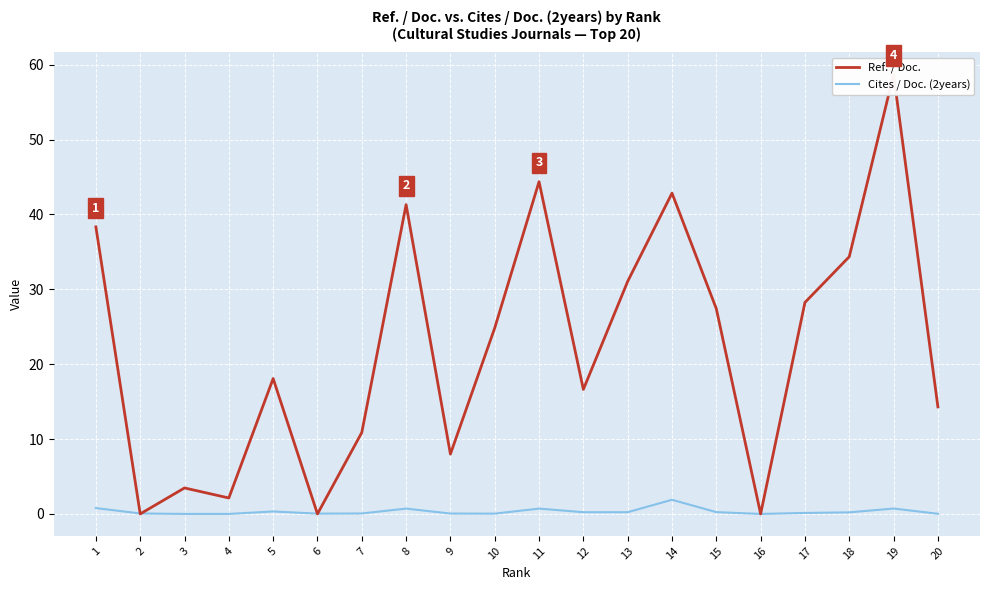

At which category does the chart reach its minimum across all series?

2